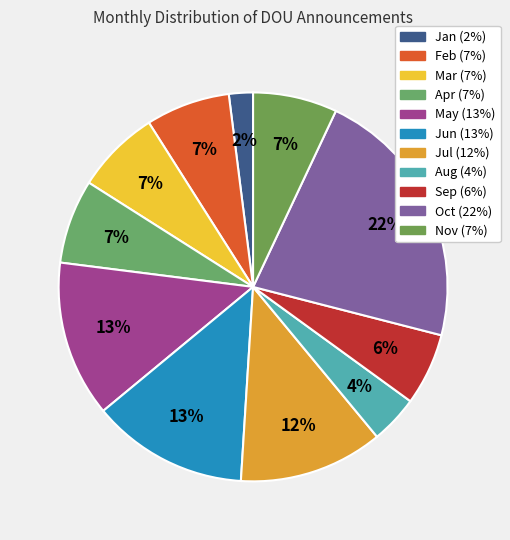

How many slices are in this pie chart?

11